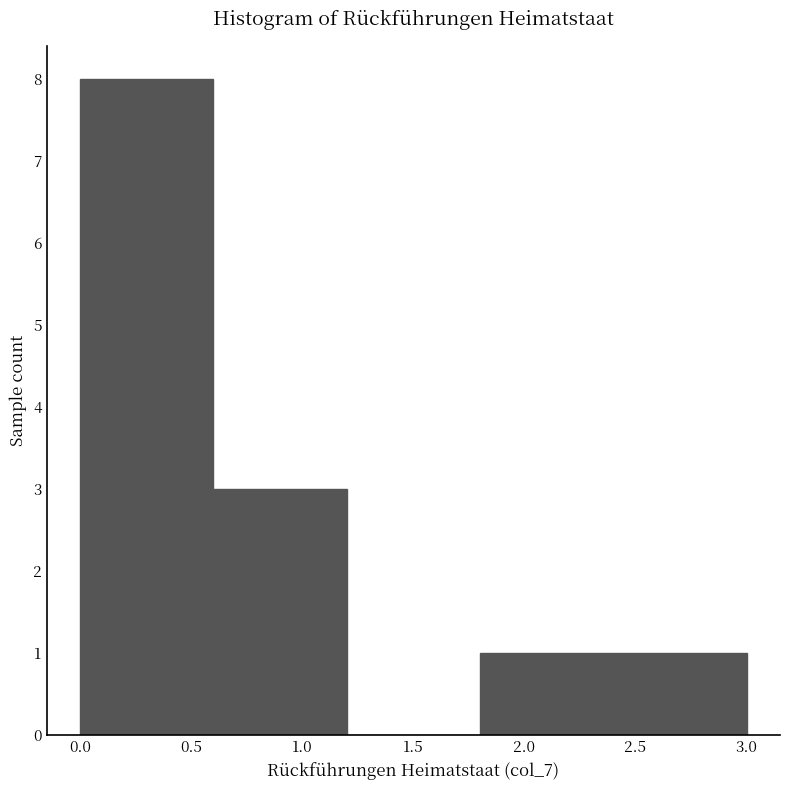

Over which range of the x-axis is the bar tallest?

0.0 to 0.6